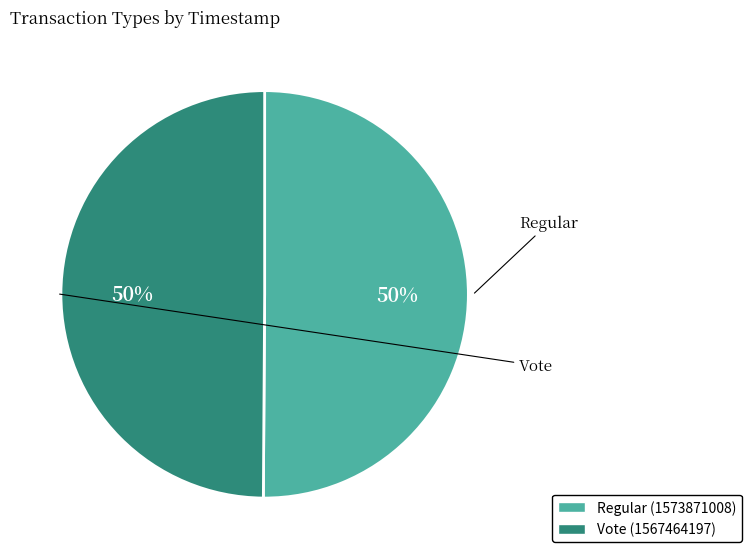

What percentage is the Regular slice, to the nearest percent?

50%